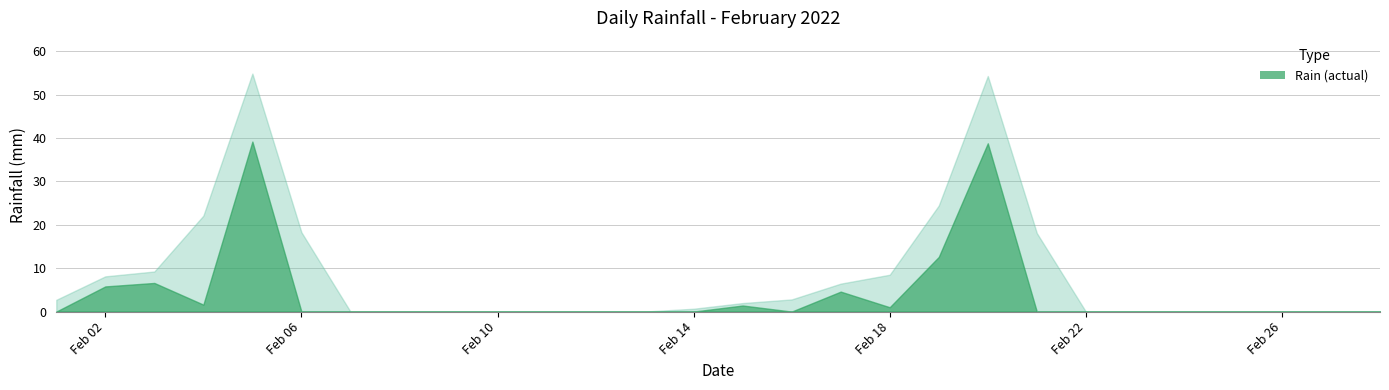

At which category does the data reach its first local peak?

2022-02-03